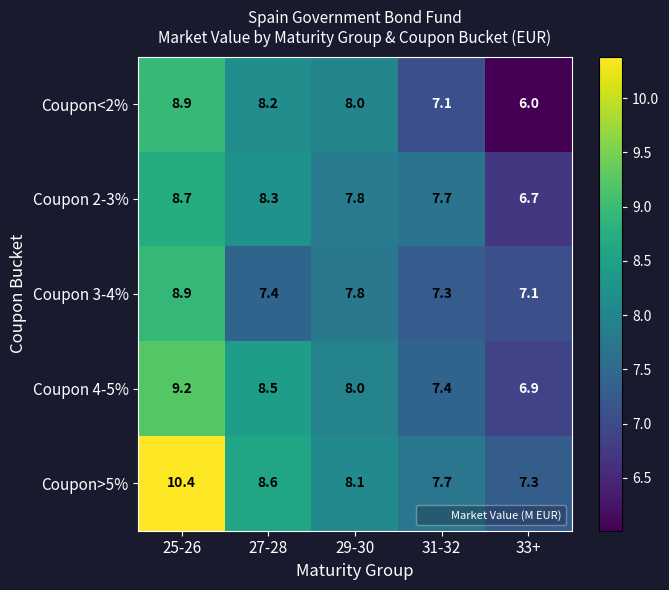

What is the minimum value shown in the chart?

6.0